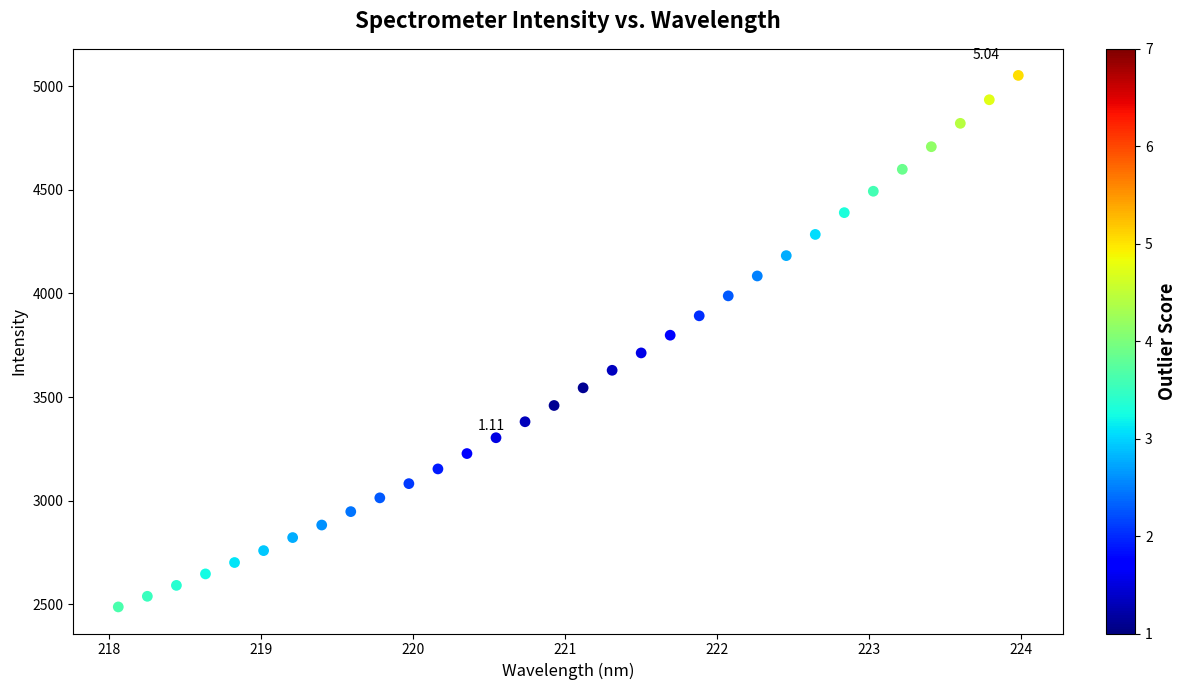

What is the range of Y values (max minus min)?

2566.5